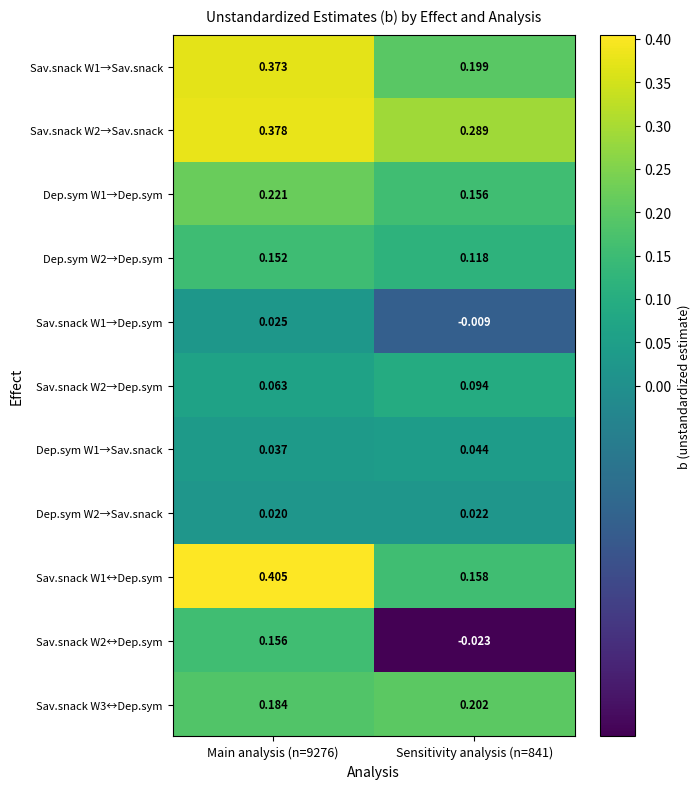

Is the value of Dep.sym W2→Sav.snack at Sensitivity analysis (n=841) greater than the value of Sav.snack W2→Dep.sym at Sensitivity analysis (n=841)?

No